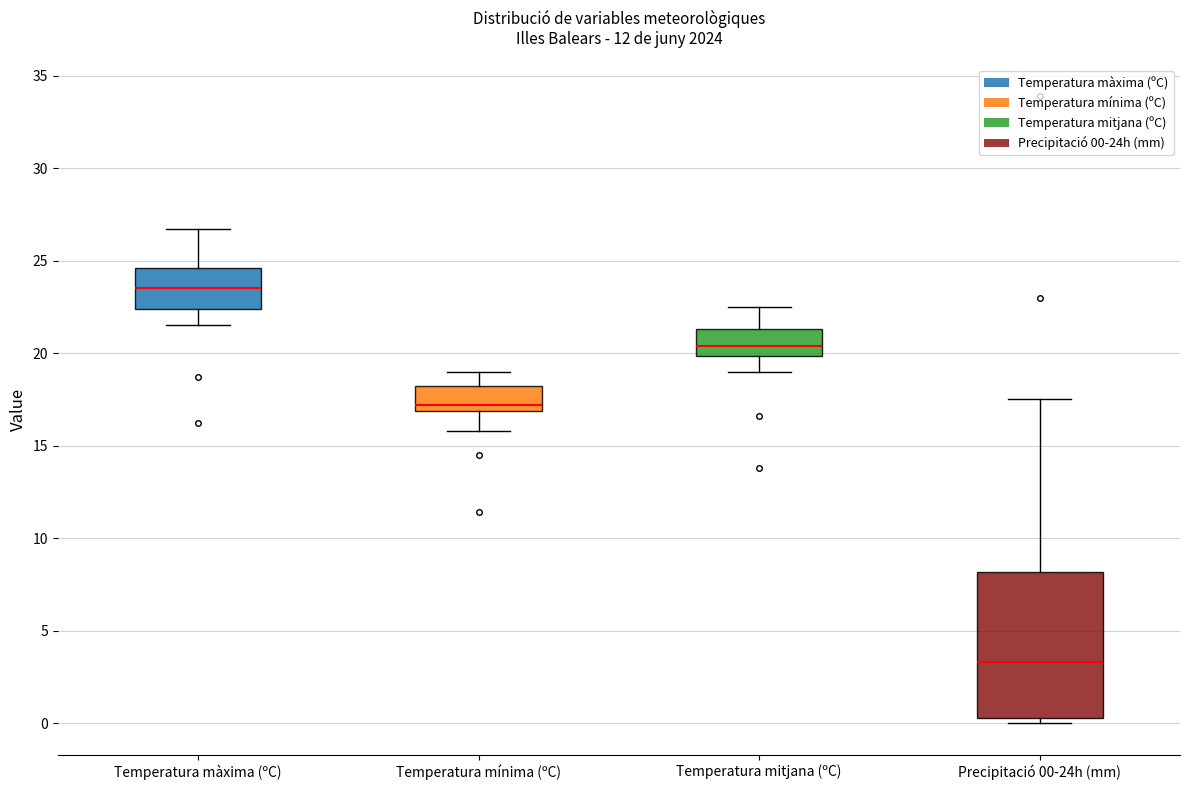

Reading left to right, transcribe this box plot: for each box, give where its median line is, the range the box spans, and where its two whiskers end, as read against the y-axis. The values are not printed on the chart, so give them approximately, as read against the axis.

Temperatura màxima (ºC): median 23.5, box 22.5 to 24.5, whiskers 21.5 to 26.5
Temperatura mínima (ºC): median 17.0 (just above the box's lower edge), box 17.0 to 18.0, whiskers 16.0 to 19.0
Temperatura mitjana (ºC): median 20.5, box 20.0 to 21.5, whiskers 19.0 to 22.5
Precipitació 00-24h (mm): median 3.5, box 0.5 to 8.0, whiskers 0.0 to 17.5